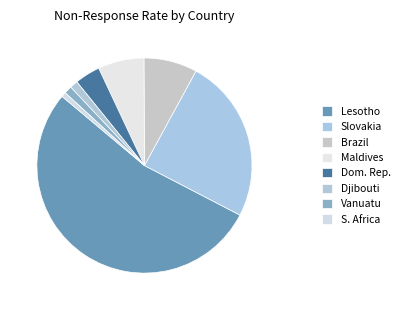

How many segments does this pie chart have?

8